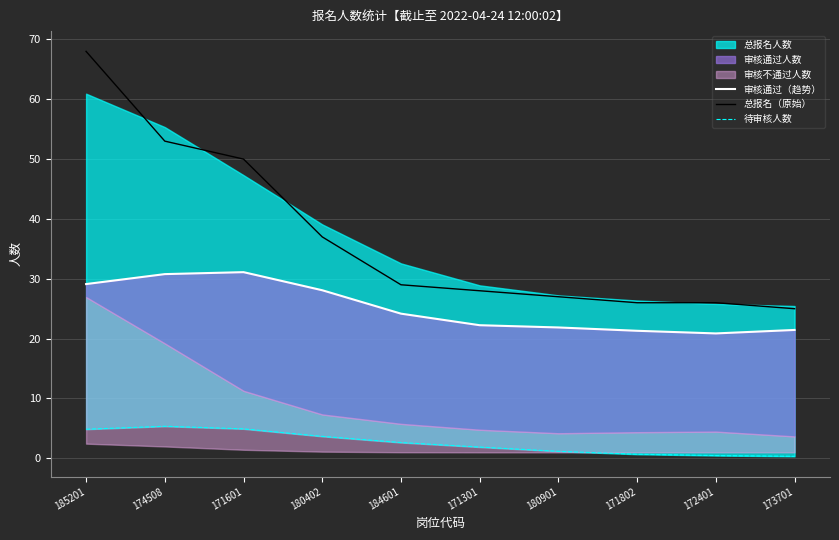

How many interior local peaks does the 审核通过（趋势） series have?

1